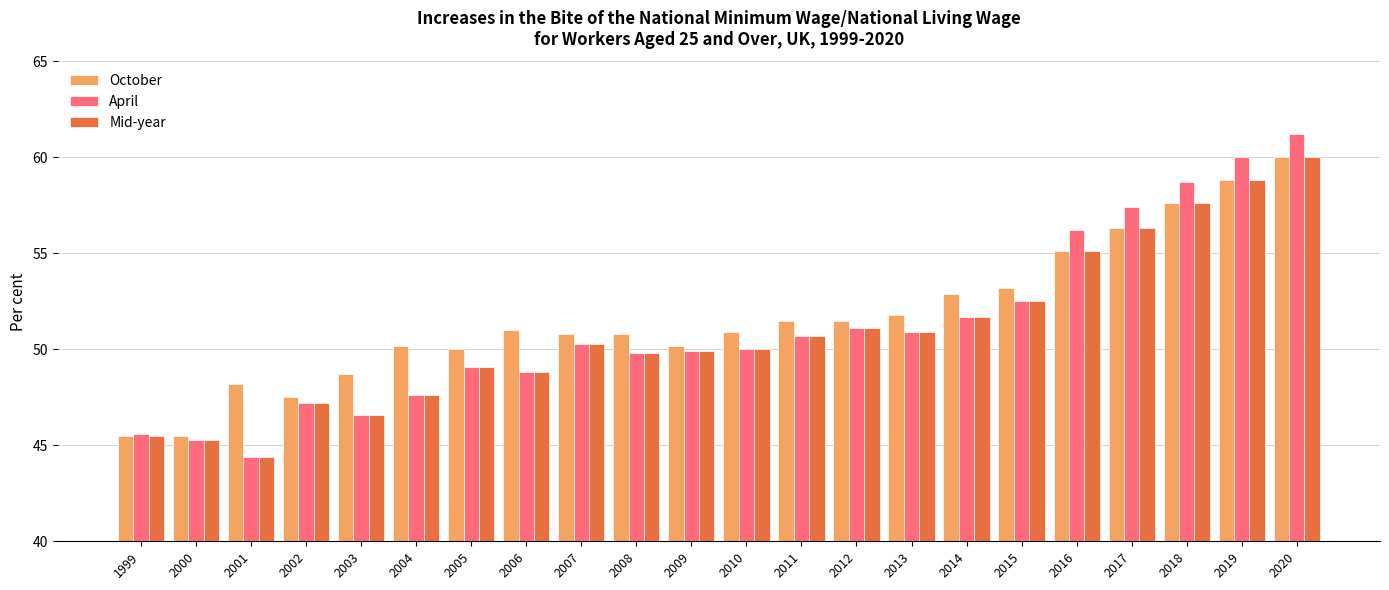

How many distinct data groups are displayed?

3